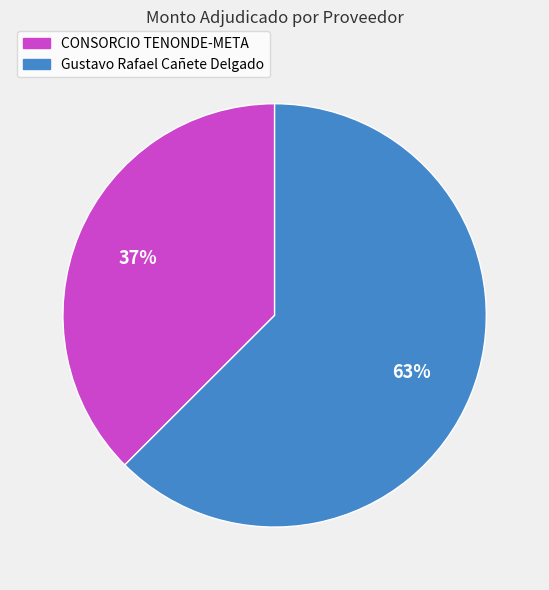

The CONSORCIO TENONDE-META slice represents 31% of the pie. True or false?

False